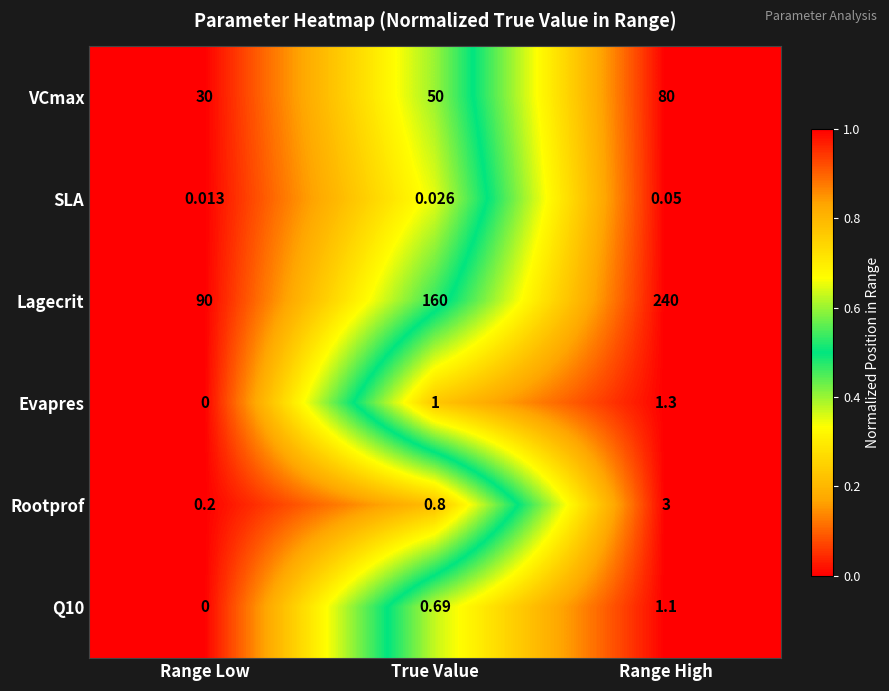

At which label is Lagecrit closest to 165?

True Value